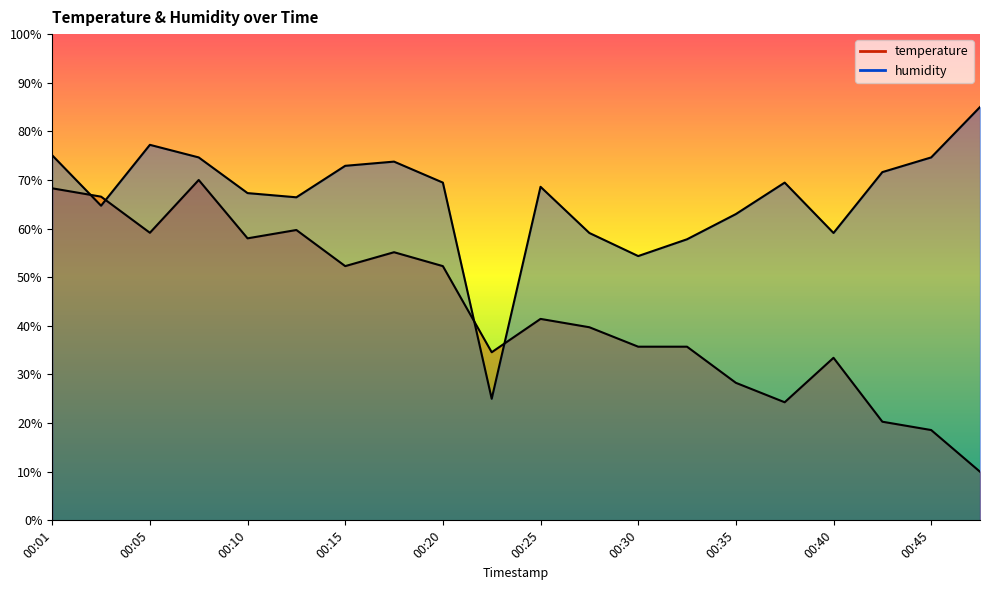

Rank the series by their average value, from highest to lowest.

humidity, temperature